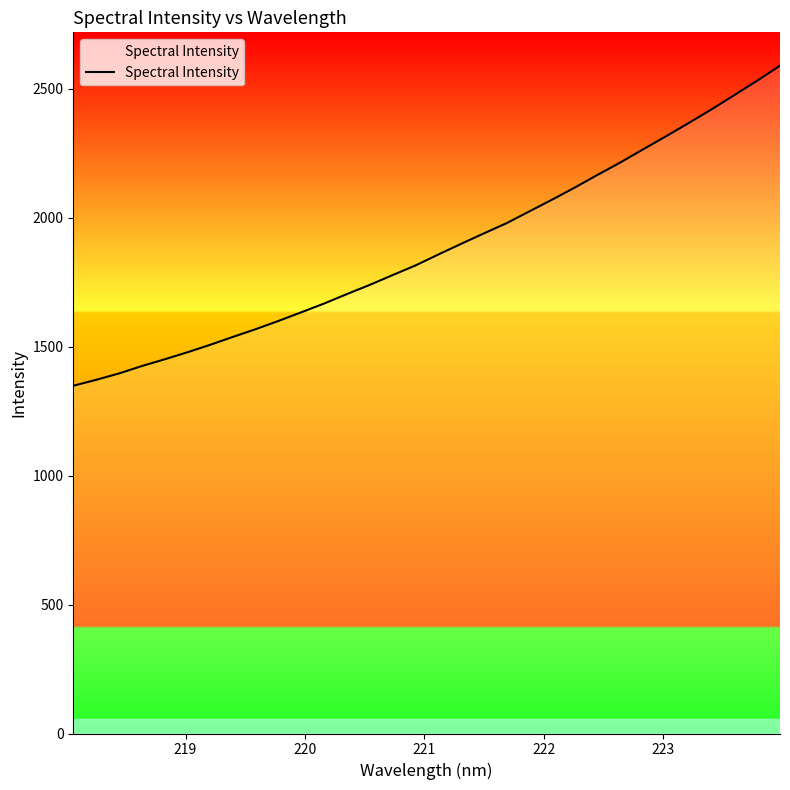

What is the maximum value shown in the chart?

2589.4